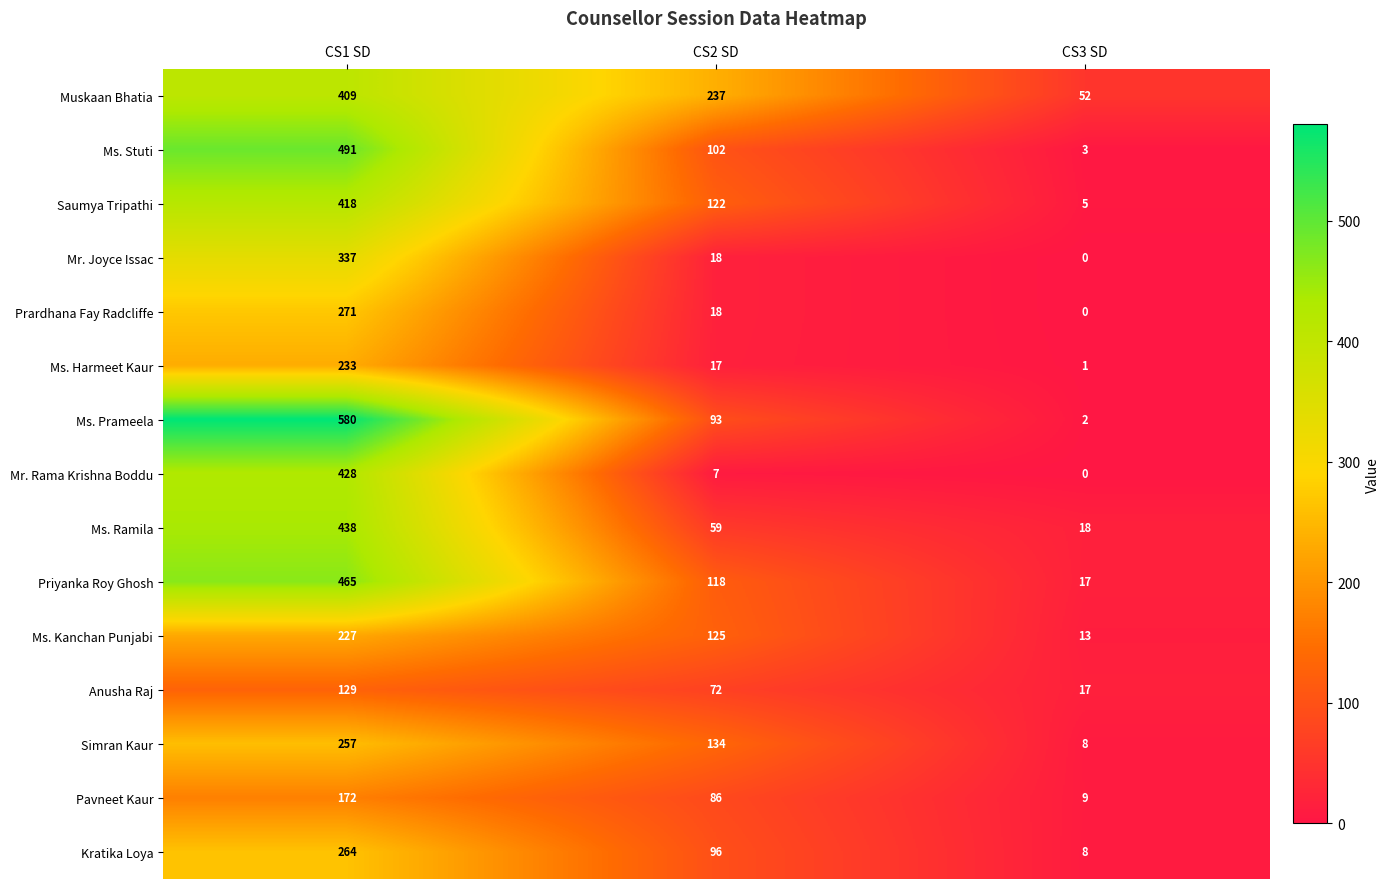

How many data points in Mr. Rama Krishna Boddu are less than 7?

1